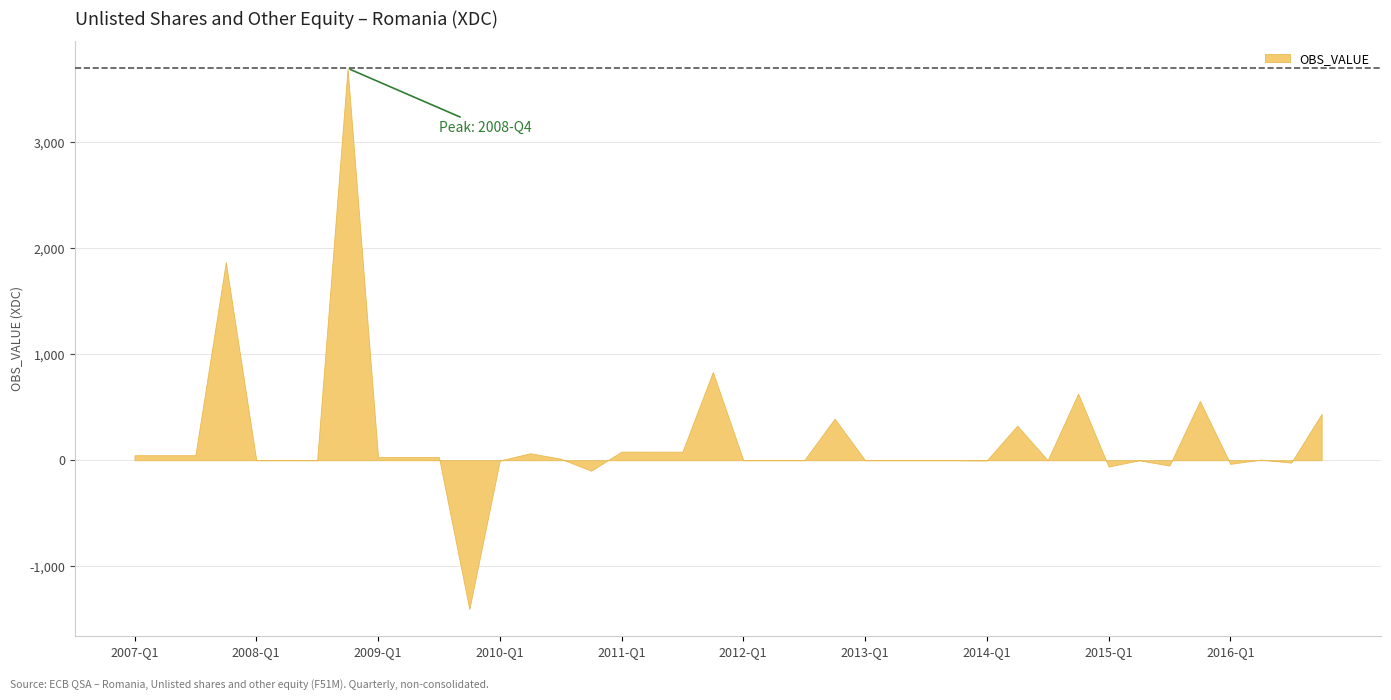

What is the label of the 13th point from the right?

2013-Q4